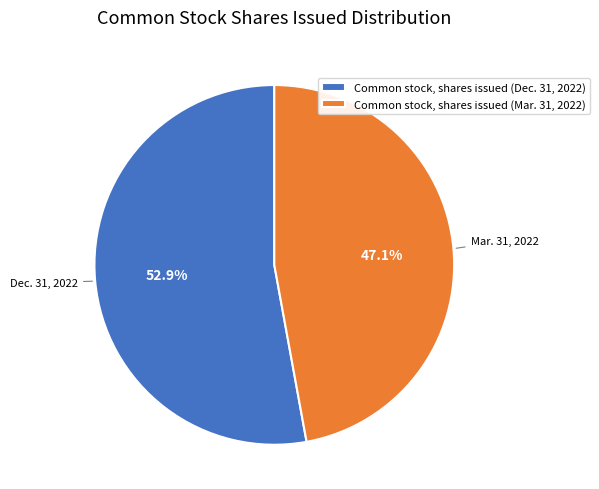

Which slice is the smallest?

Common stock, shares issued (Mar. 31, 2022)